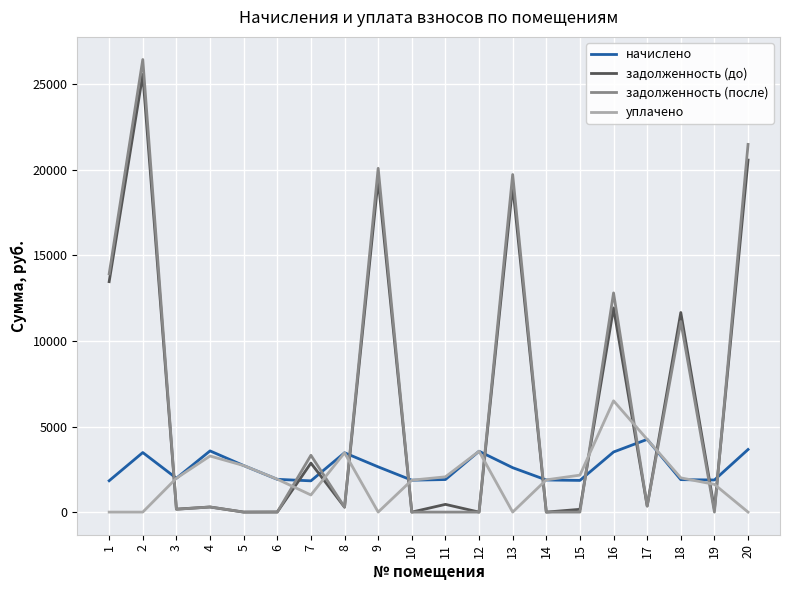

In начислено, how many points are lower than both neighbors (excluding endpoints)?

5